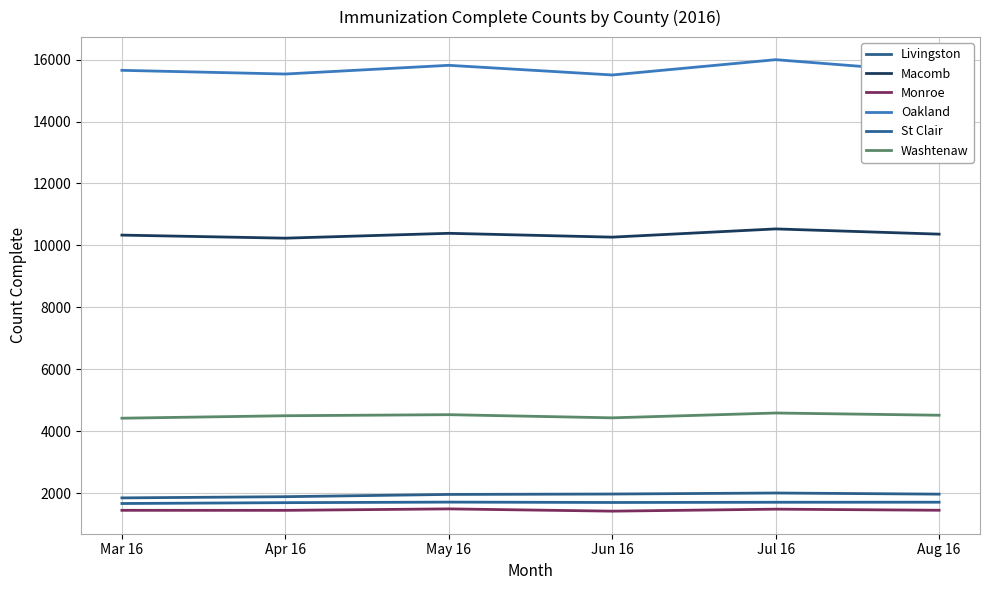

True or false: Macomb has a value of 15970 at Jun 16.

False